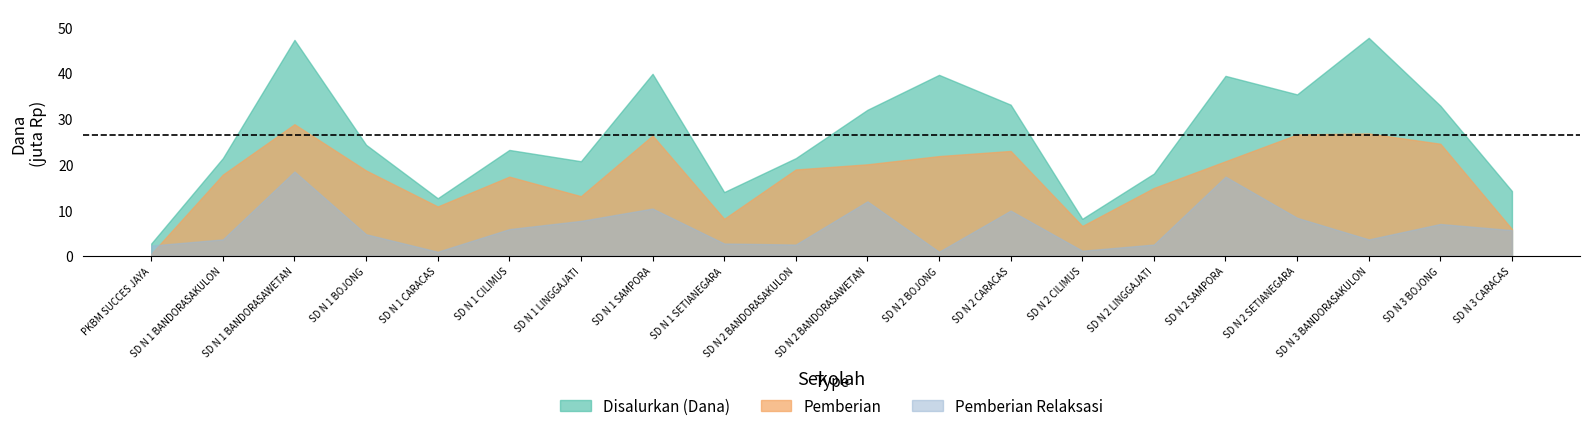

True or false: Disalurkan (Dana) has a value of 12607863 at Pemberian Relaksasi (Dana).

False